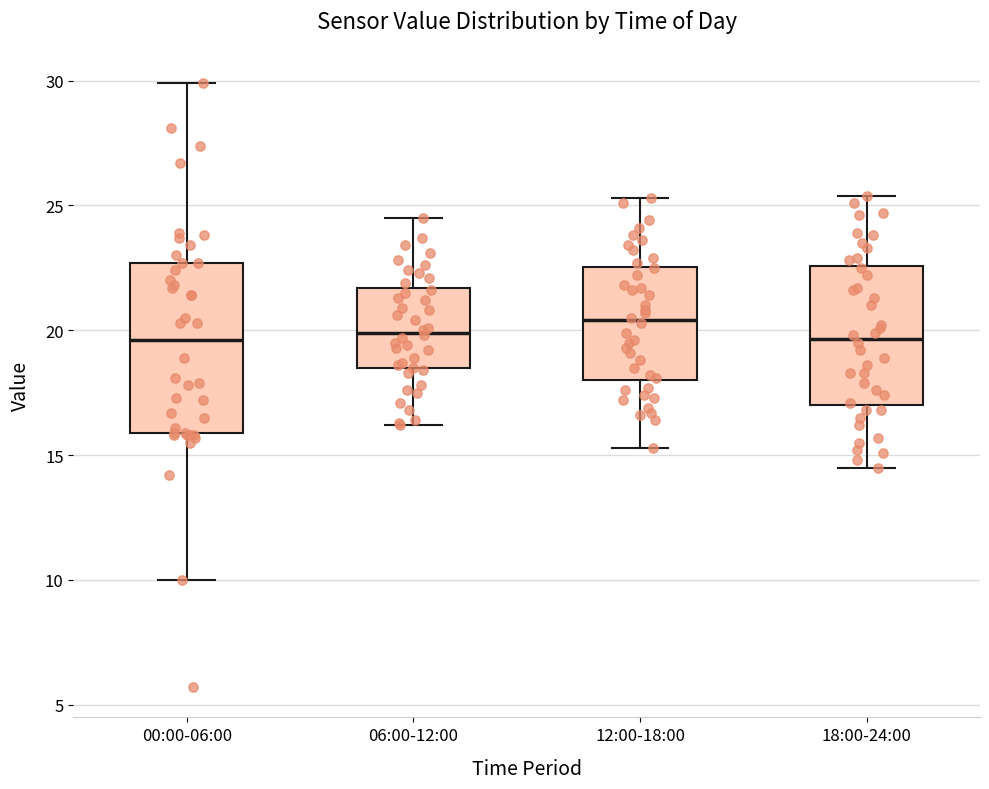

Where is the lower edge of the box for 12:00-18:00 on the y-axis? The values are not printed on the chart, so give them approximately, as read against the axis.

18.0